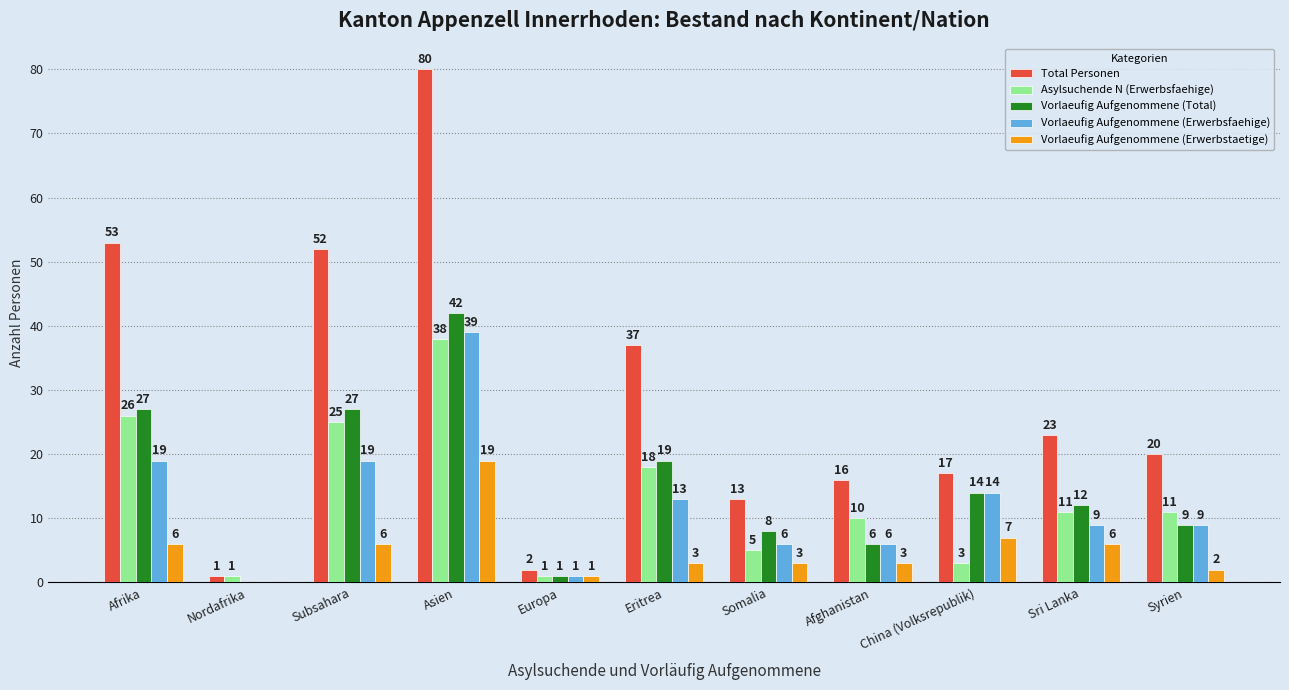

The value of Vorlaeufig Aufgenommene (Total) at Nordafrika is -29. True or false?

False